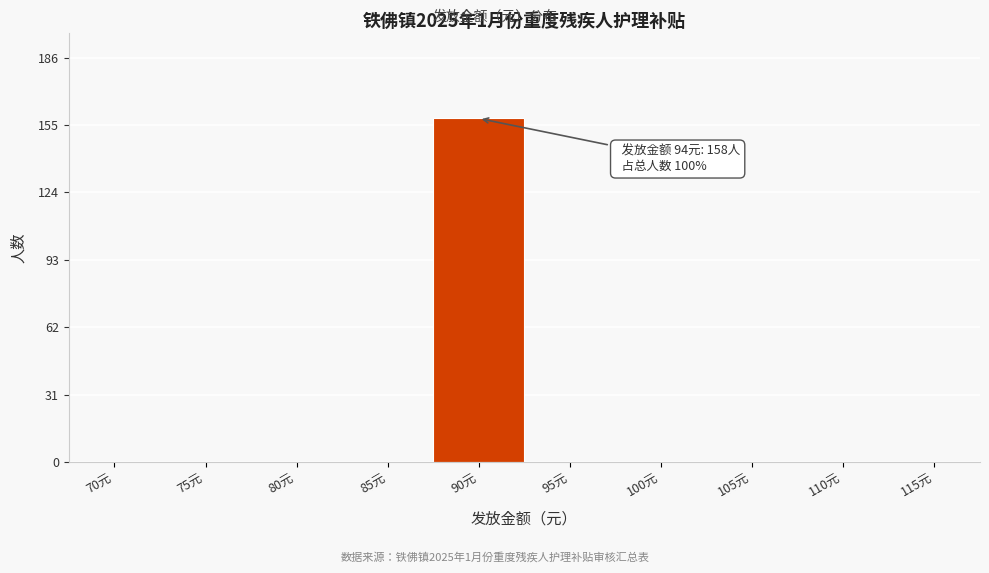

Reading left to right, what are all the values shown in this chart?

70元=0	75元=0	80元=0	85元=0	90元=158	95元=0	100元=0	105元=0	110元=0	115元=0